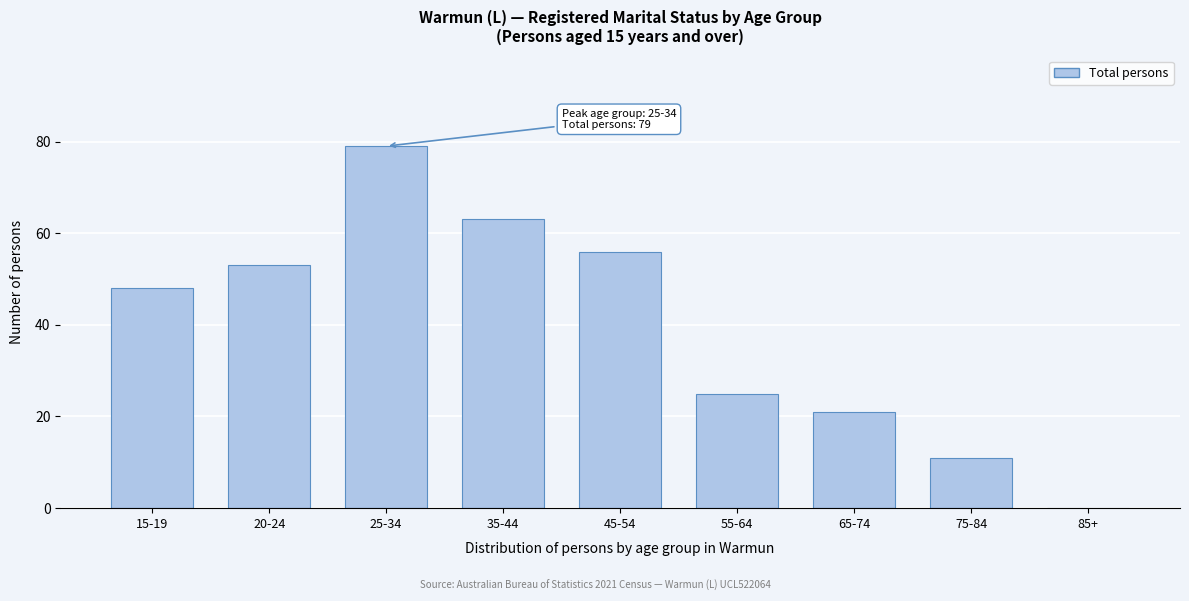

Reading left to right, extract all data points from this chart.

15-19=48	20-24=53	25-34=79	35-44=63	45-54=56	55-64=25	65-74=21	75-84=11	85+=0